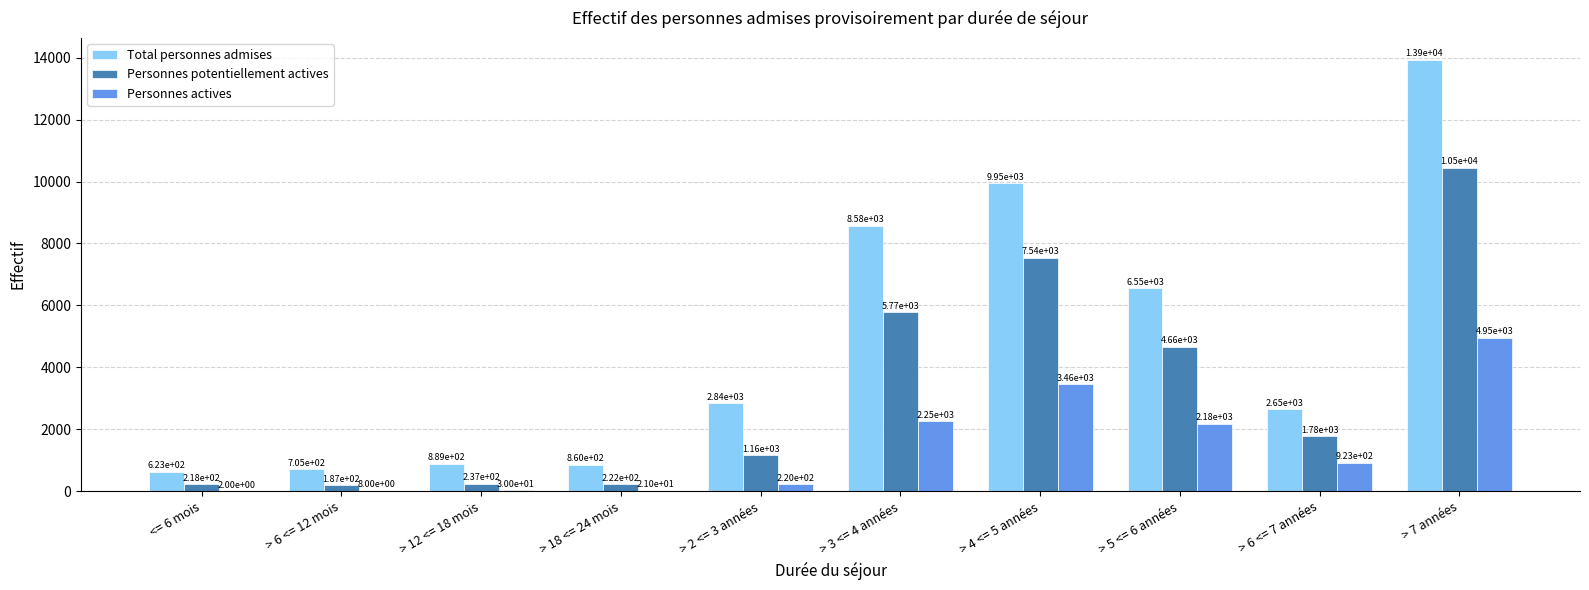

The Total personnes admises series shows 3885 at > 6 <= 7 années. True or false?

False